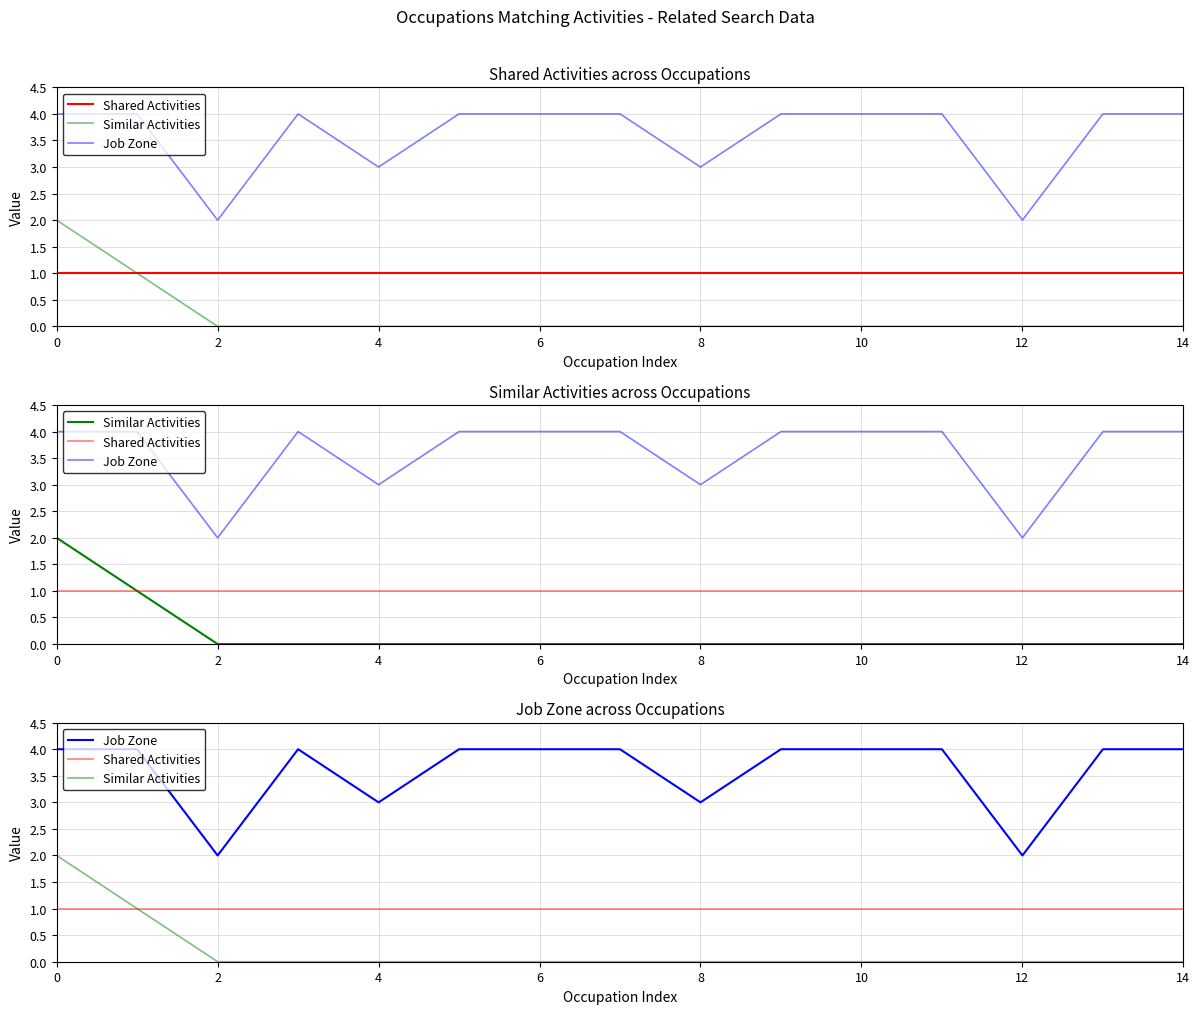

Which series has the largest total across all categories?

Job Zone